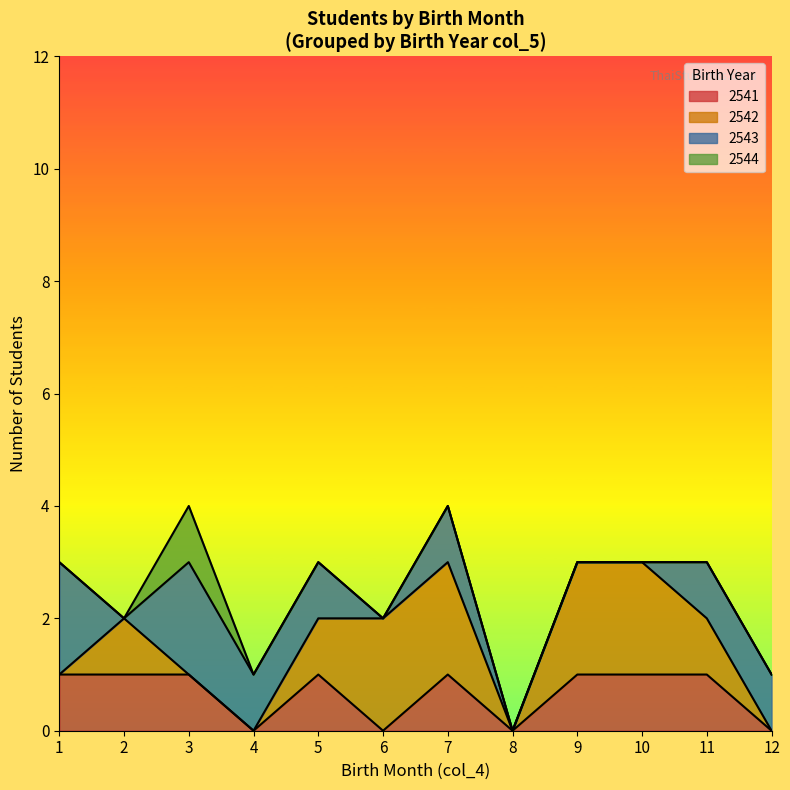

The value of 2541 at 6 is 0. True or false?

True